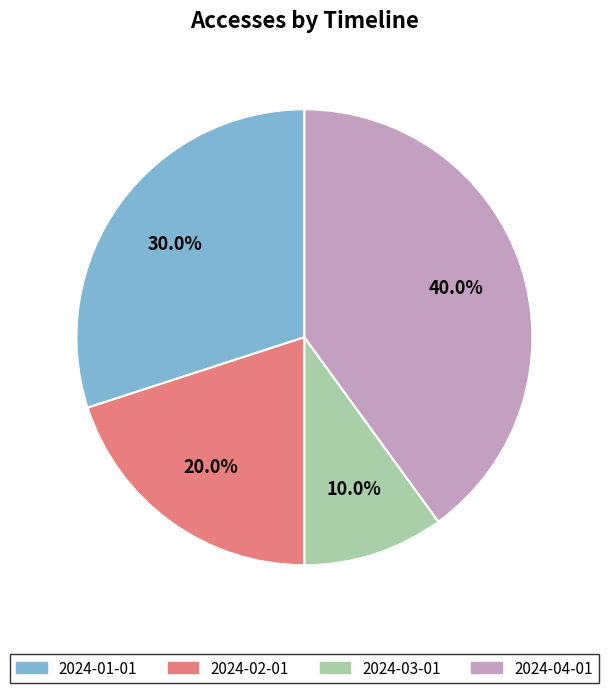

What is the ratio of the value at 2024-02-01 to the value at 2024-04-01?

0.5